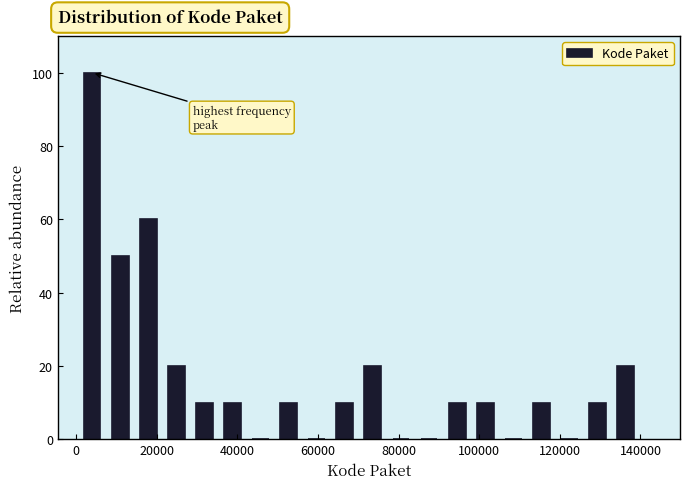

Around what value on the x-axis is the tallest bar? Give the approximate position of its centre, as read against the axis.

4000